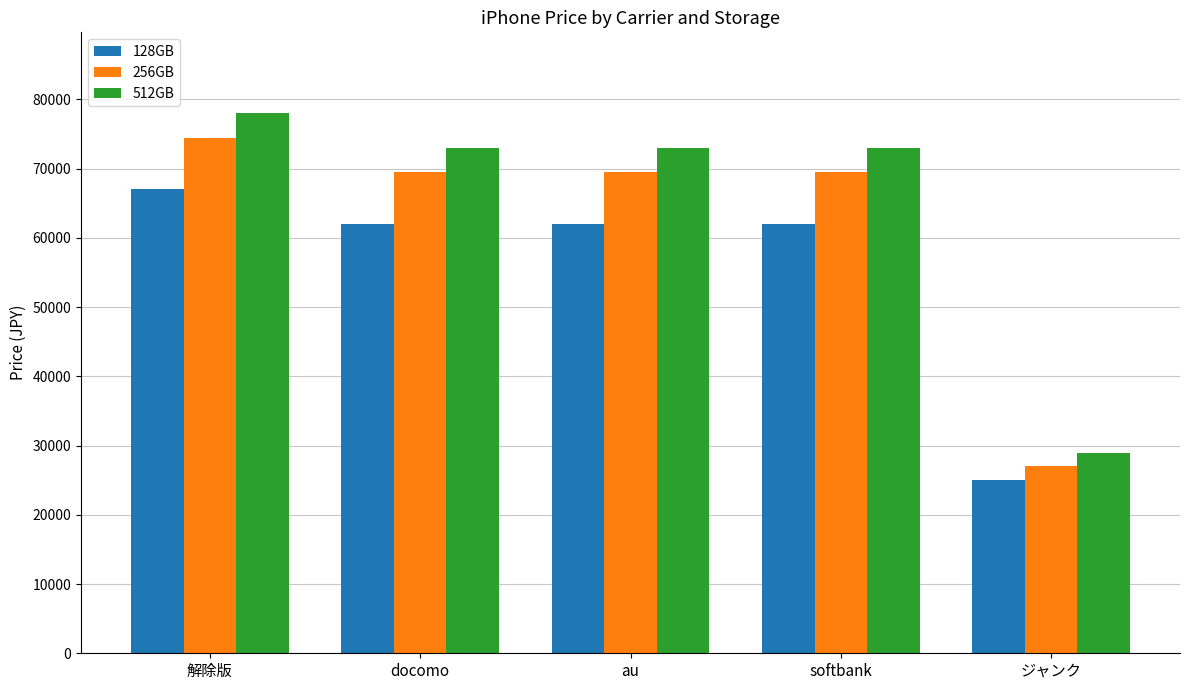

Reading right to left, what are all the values shown in this chart?

128GB: 25000	62000	62000	62000	67000
256GB: 27000	69500	69500	69500	74500
512GB: 29000	73000	73000	73000	78000